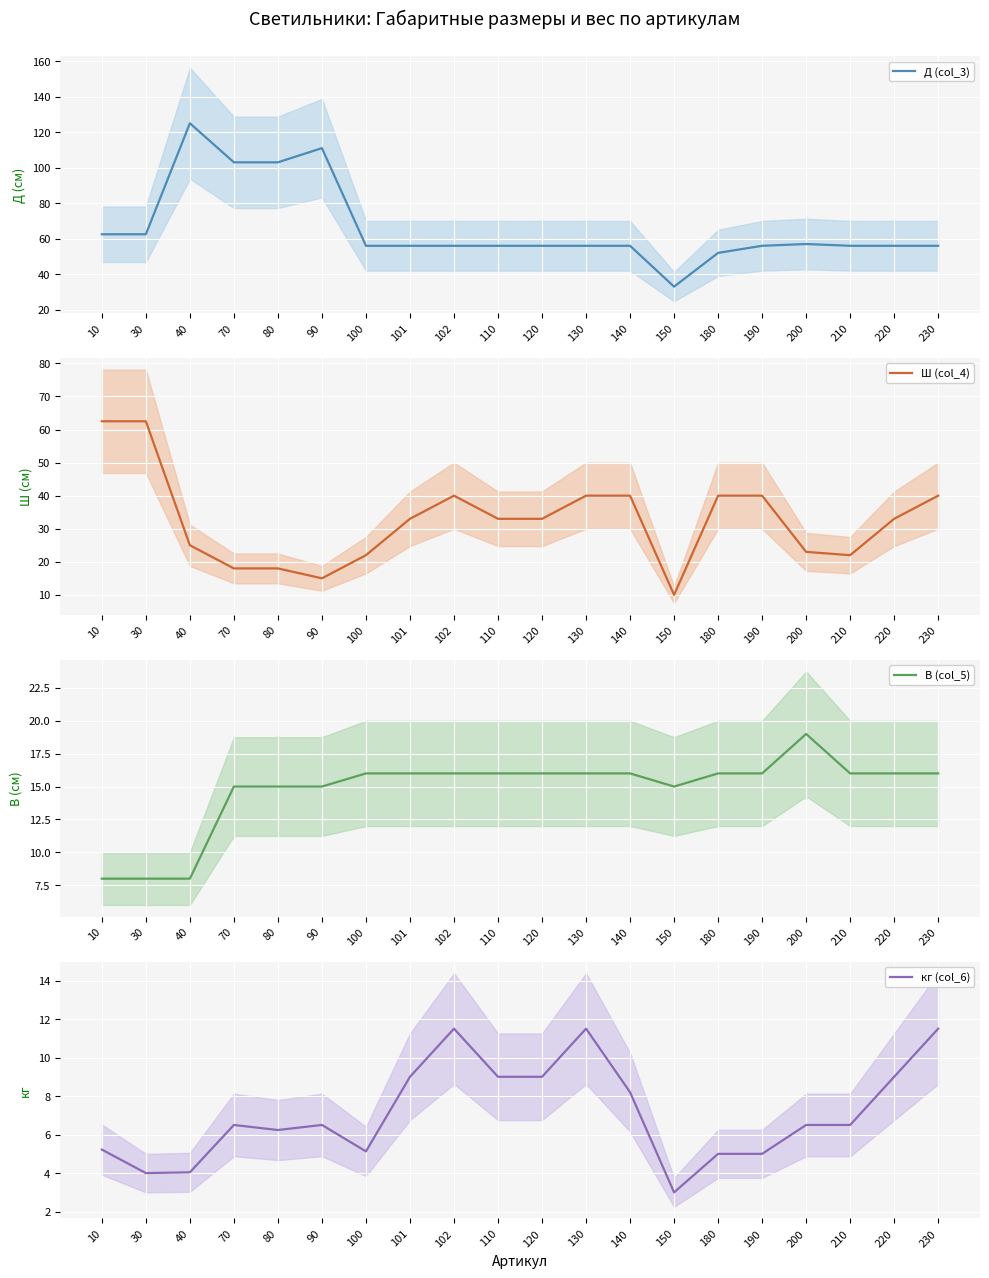

Reading left to right, list all the values displayed in this chart.

Д (col_3): 10=62.5	30=62.5	40=125.0	70=103.0	80=103.0	90=111.0	100=56.0	101=56.0	102=56.0	110=56.0	120=56.0	130=56.0	140=56.0	150=33.0	180=52.0	190=56.0	200=57.0	210=56.0	220=56.0	230=56.0
Ш (col_4): 10=62.5	30=62.5	40=25.0	70=18.0	80=18.0	90=15.0	100=22.0	101=33.0	102=40.0	110=33.0	120=33.0	130=40.0	140=40.0	150=10.0	180=40.0	190=40.0	200=23.0	210=22.0	220=33.0	230=40.0
В (col_5): 10=8.0	30=8.0	40=8.0	70=15.0	80=15.0	90=15.0	100=16.0	101=16.0	102=16.0	110=16.0	120=16.0	130=16.0	140=16.0	150=15.0	180=16.0	190=16.0	200=19.0	210=16.0	220=16.0	230=16.0
кг (col_6): 10=5.2	30=4.0	40=4.0	70=6.5	80=6.2	90=6.5	100=5.1	101=9.0	102=11.5	110=9.0	120=9.0	130=11.5	140=8.2	150=3.0	180=5.0	190=5.0	200=6.5	210=6.5	220=9.0	230=11.5